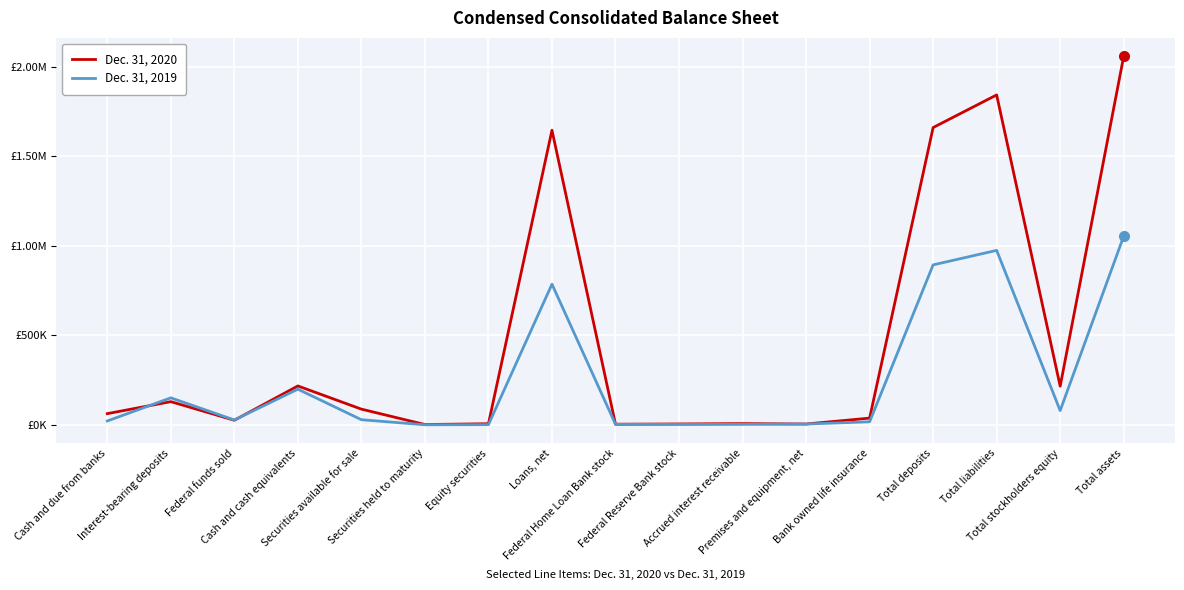

What is the sum of the Dec. 31, 2020 values at Securities available for sale and Premises and equipment, net?

91878